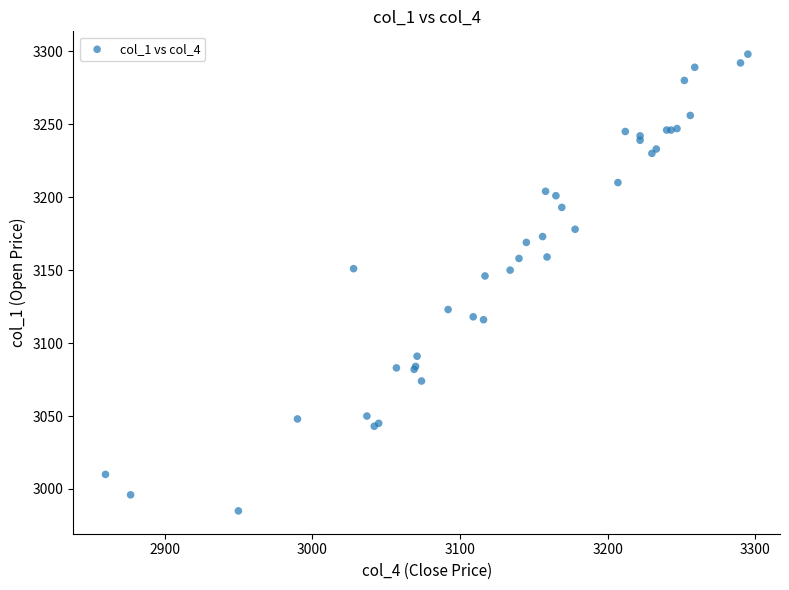

What Y value in the scatter plot is closest to 3141?

3146